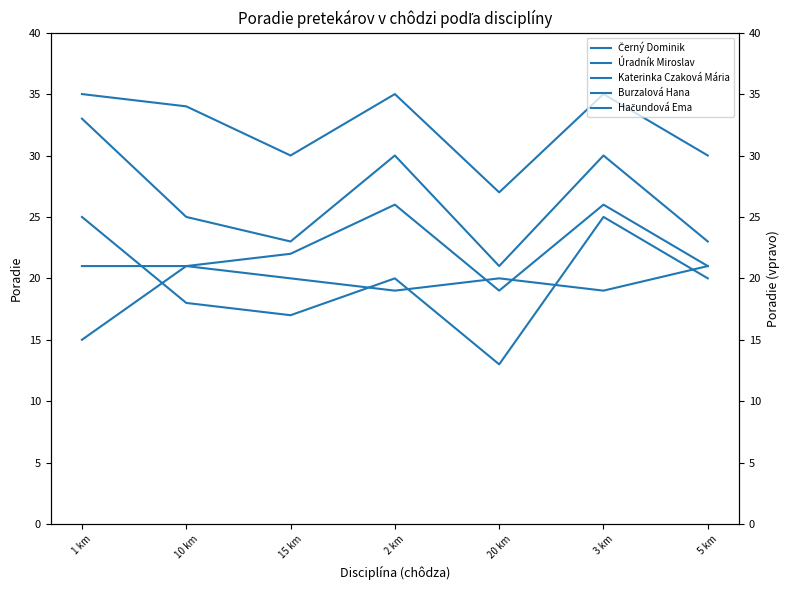

At which label does Katerinka Czaková Mária reach its peak?

1 km